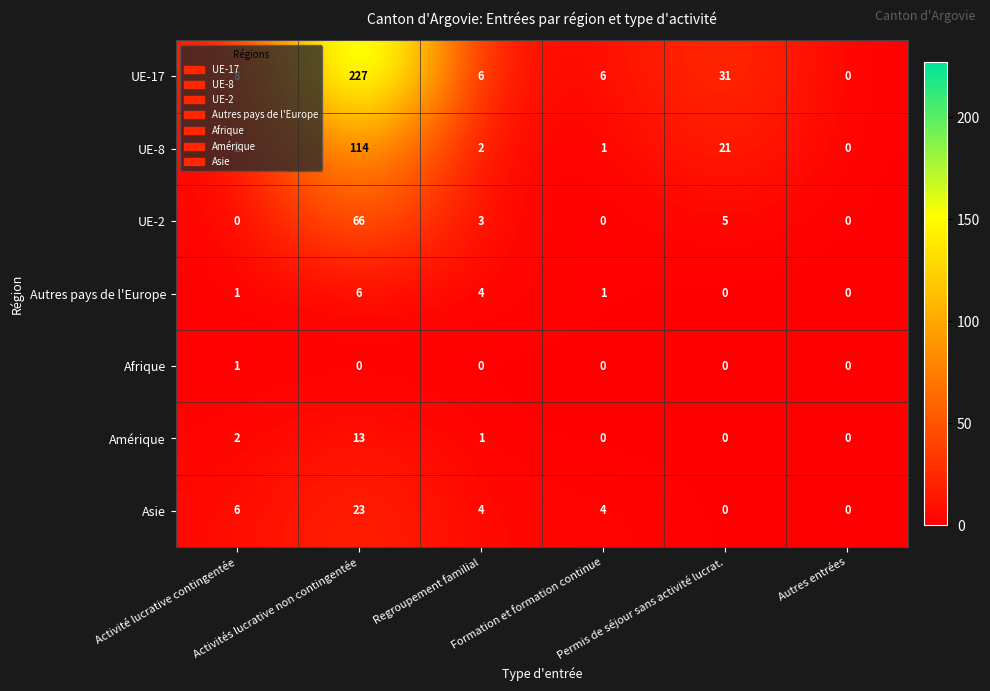

What is the highest value of the UE-17 series?

227